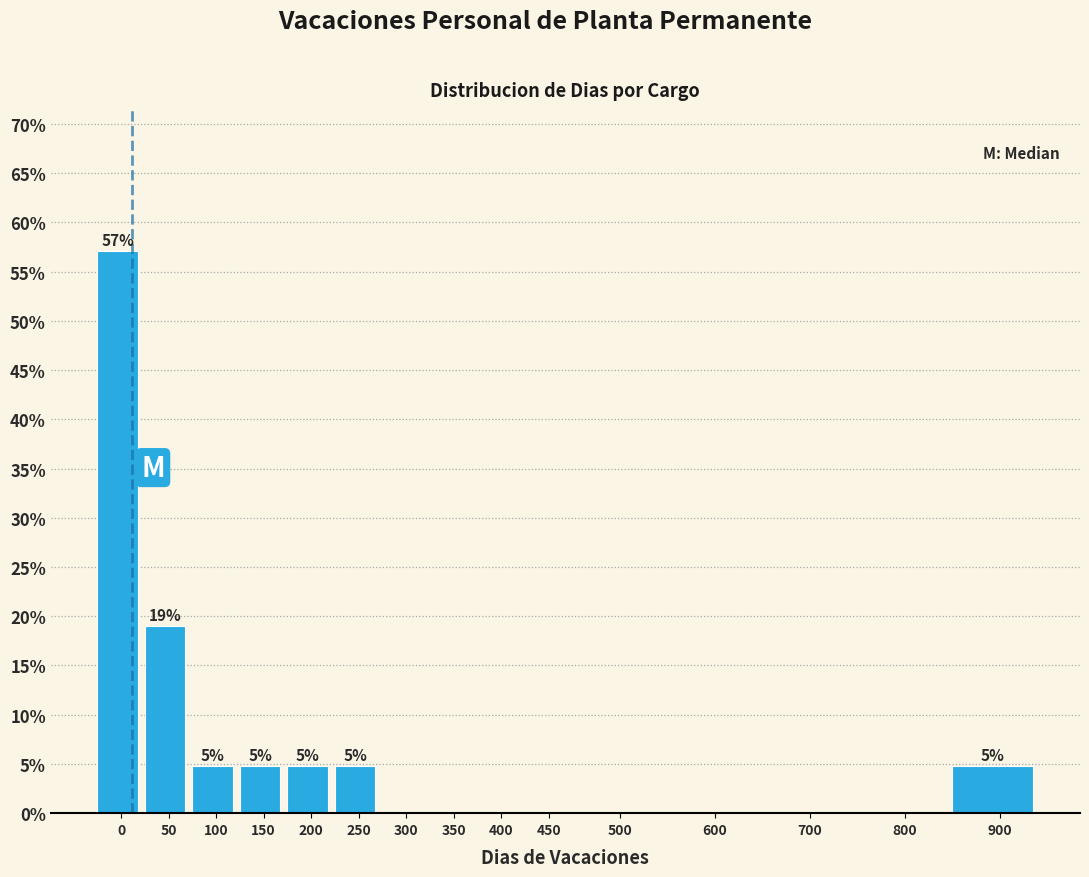

Are the bars horizontal?

No